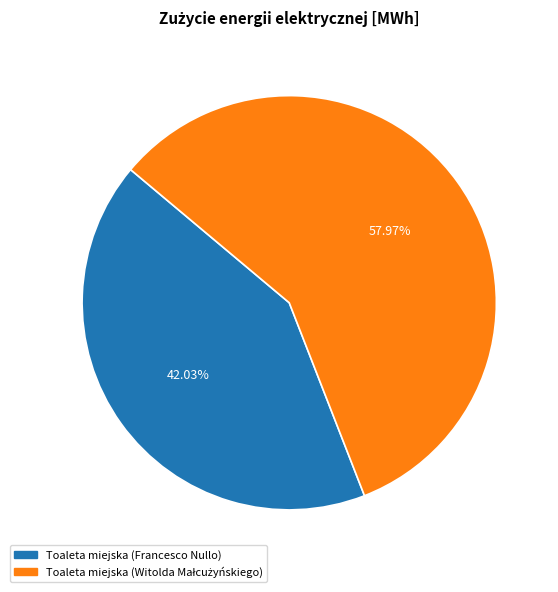

Is Toaleta miejska (Francesco Nullo) the majority of the pie?

No